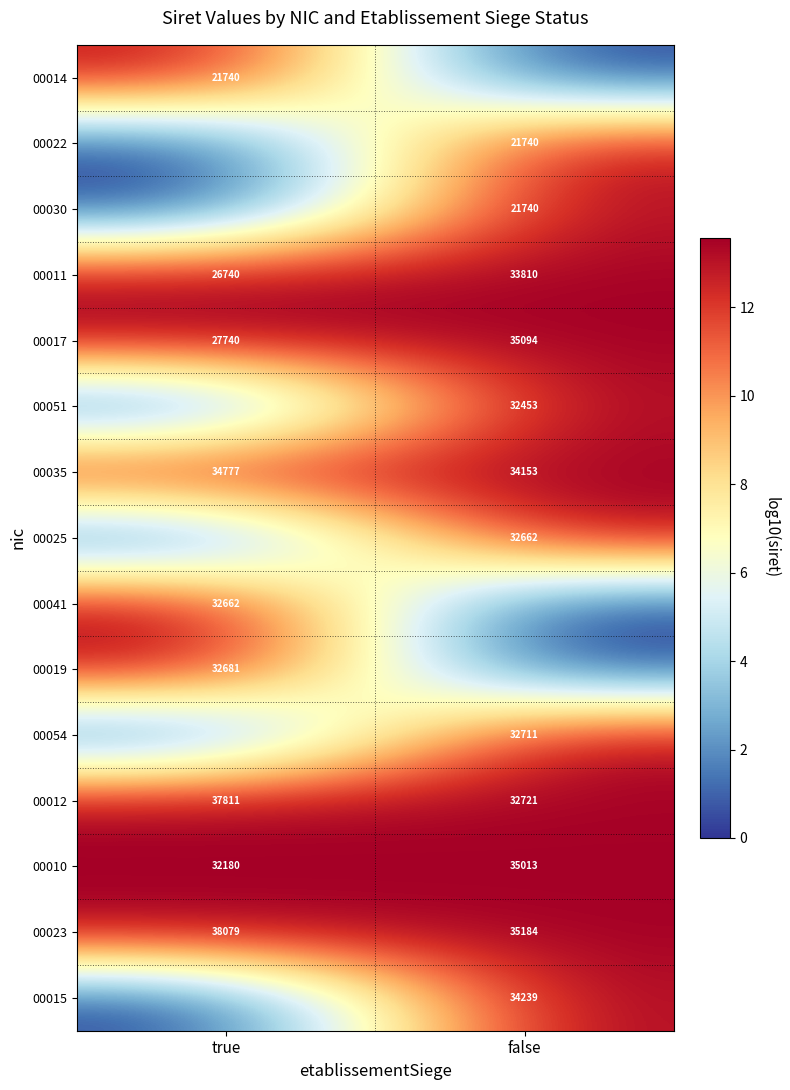

What is the sum of all 00023 values?

73263